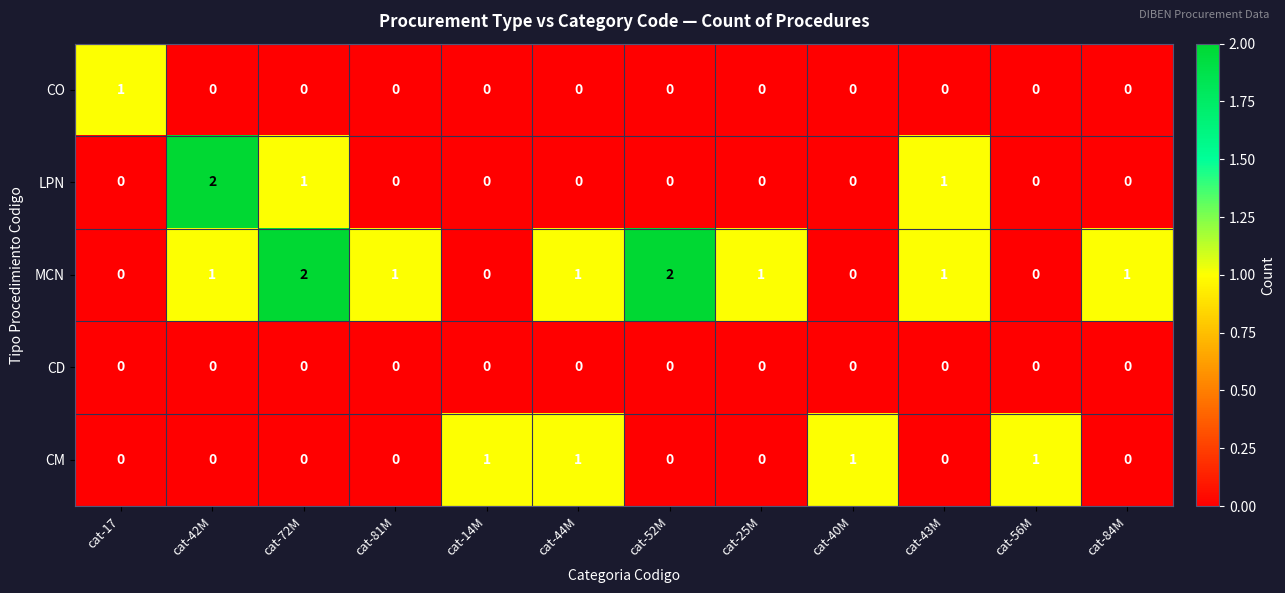

Which category has the highest value in the CO series?

cat-17